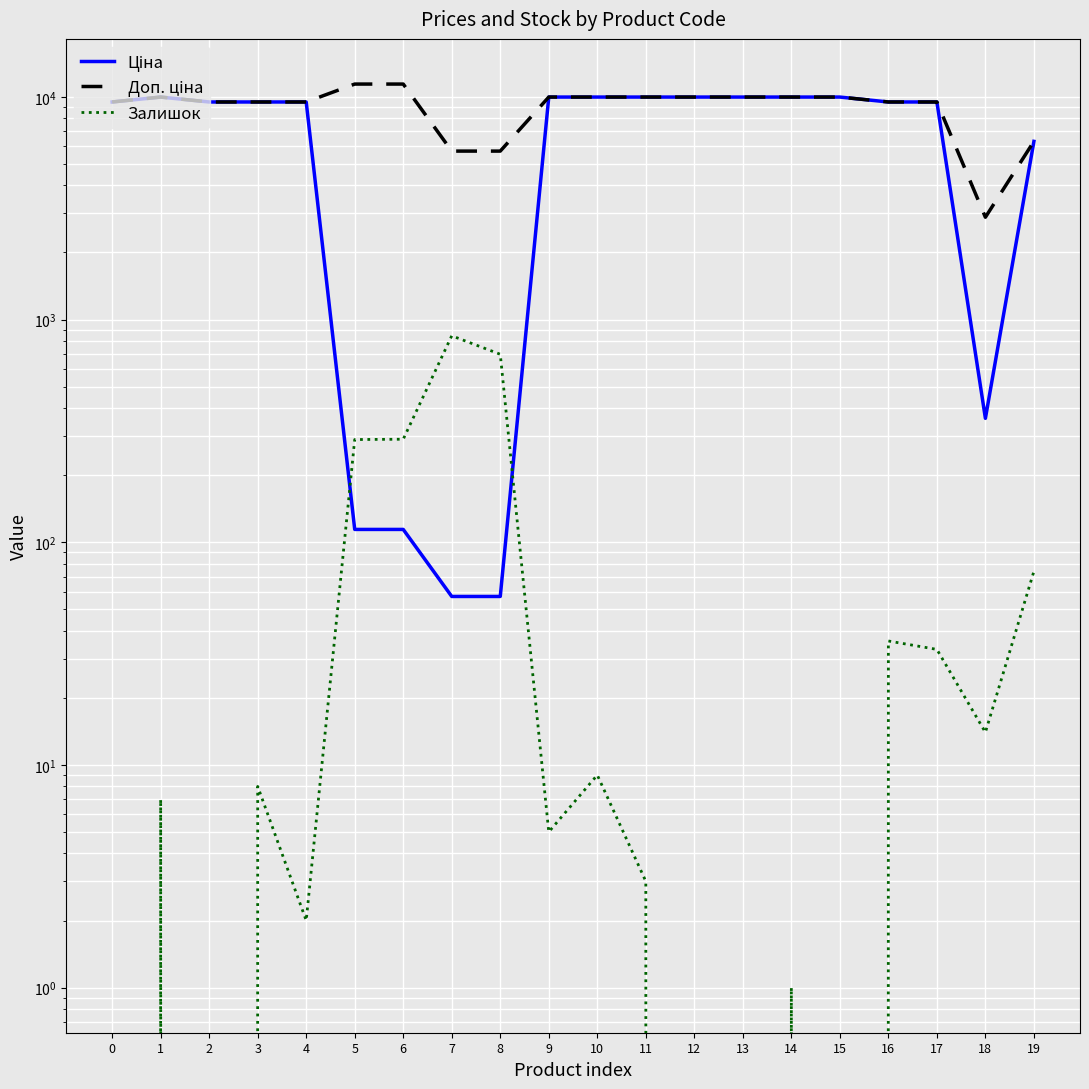

Between 8 and 11, which series saw the biggest shift?

Ціна